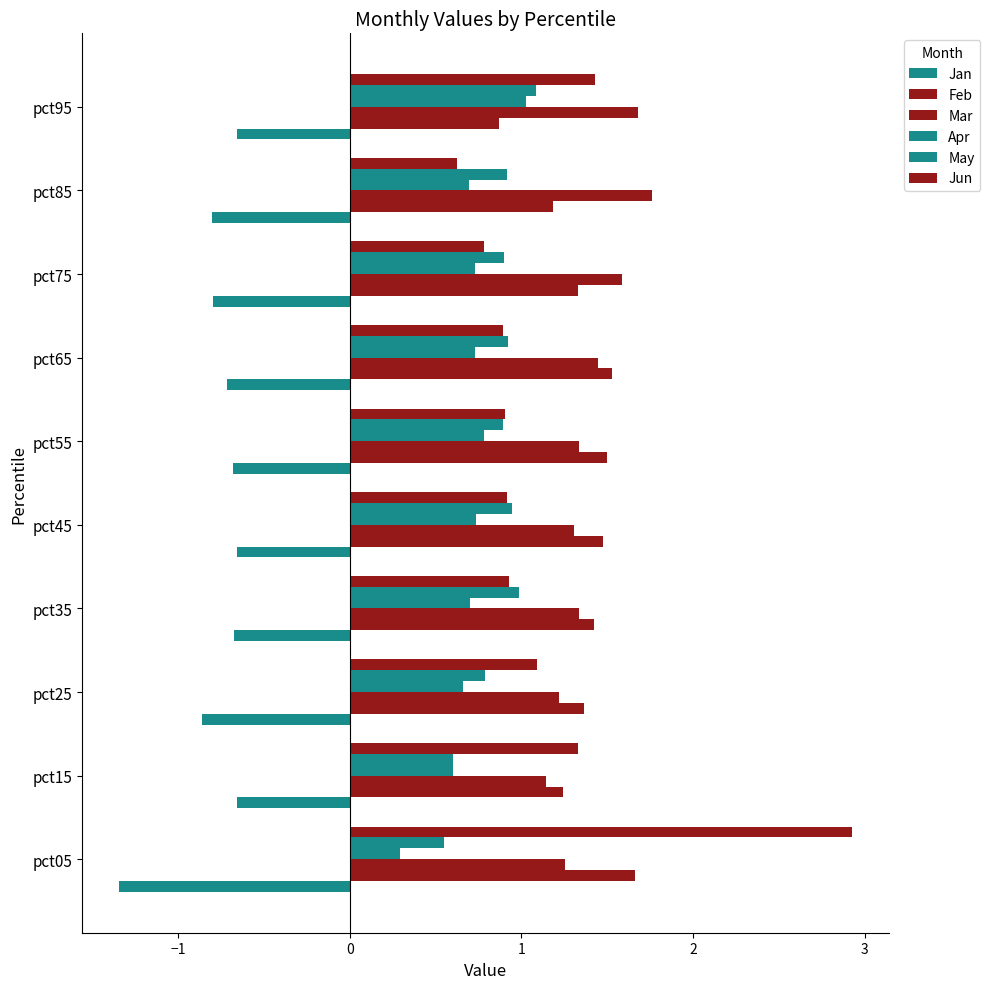

How many data points does each series have?

10